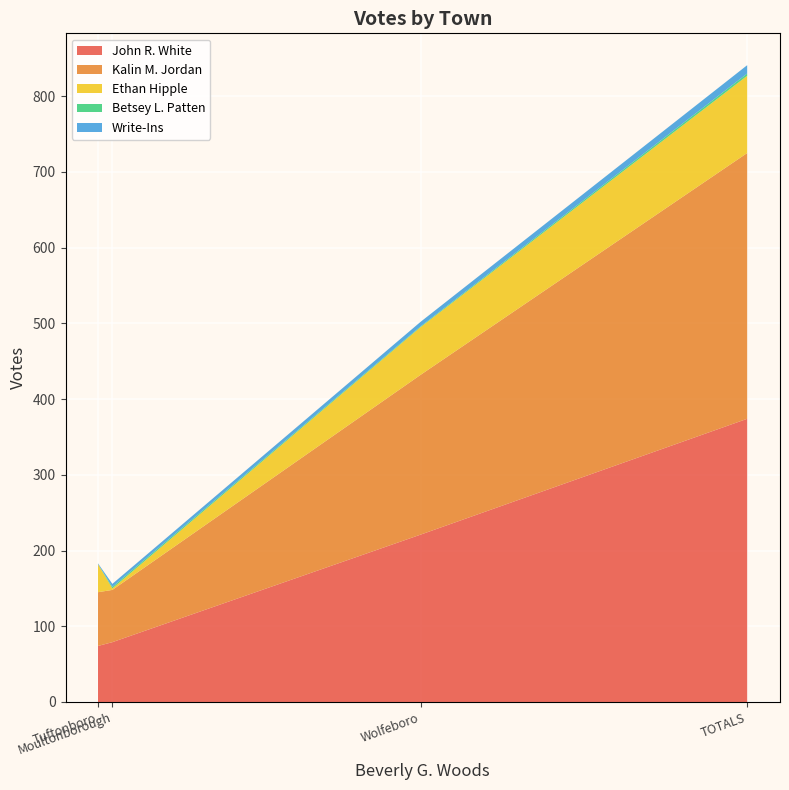

Reading left to right, what are all the values shown in this chart?

John R. White: Moultonborough=79	Tuftonboro=74	Wolfeboro=221	TOTALS=374
Kalin M. Jordan: Moultonborough=69	Tuftonboro=71	Wolfeboro=211	TOTALS=351
Ethan Hipple: Moultonborough=2	Tuftonboro=37	Wolfeboro=63	TOTALS=102
Betsey L. Patten: Moultonborough=2	Tuftonboro=0	Wolfeboro=1	TOTALS=3
Write-Ins: Moultonborough=4	Tuftonboro=1	Wolfeboro=6	TOTALS=11